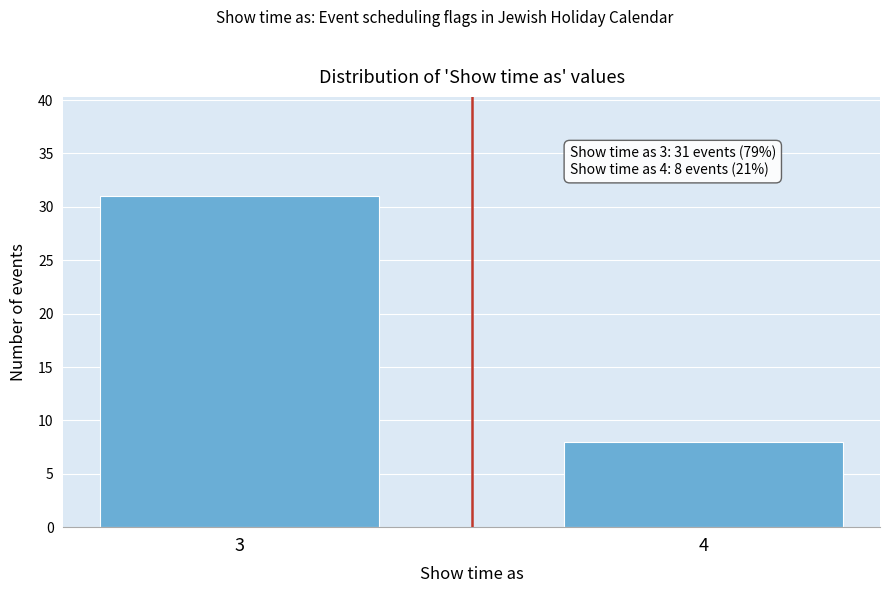

Reading left to right, transcribe all the data shown in this chart.

31	8